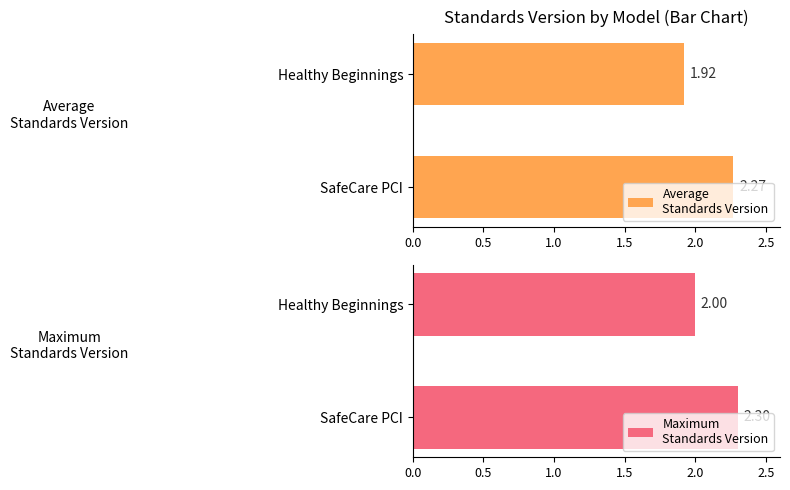

What is the sum of the Maximum
Standards Version values at Healthy Beginnings and SafeCare PCI?

4.3